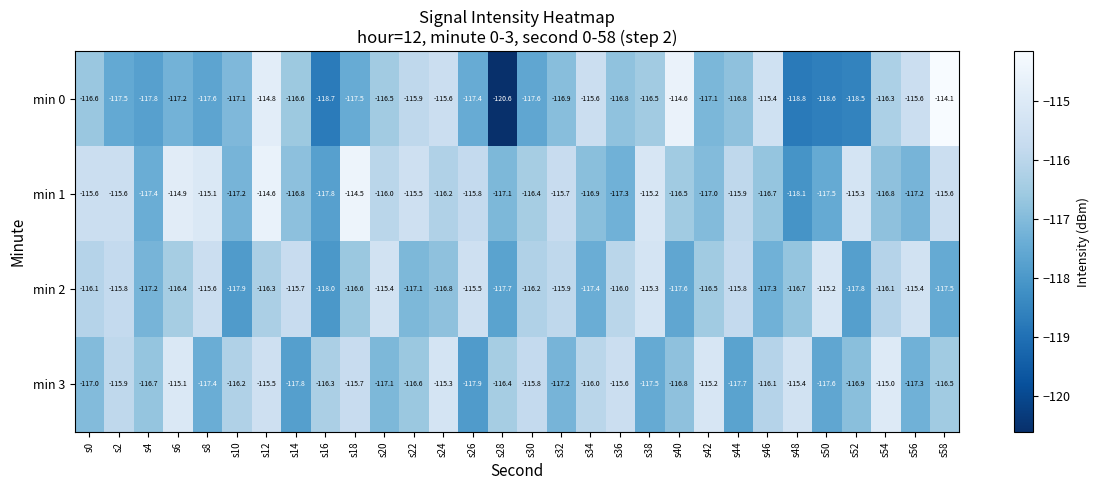

Between s22 and s36, which series saw the biggest shift?

min 1